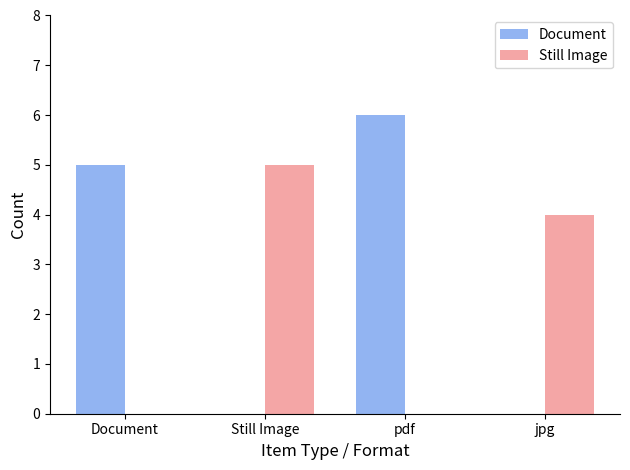

Is it true that Still Image equals 4 at jpg?

True